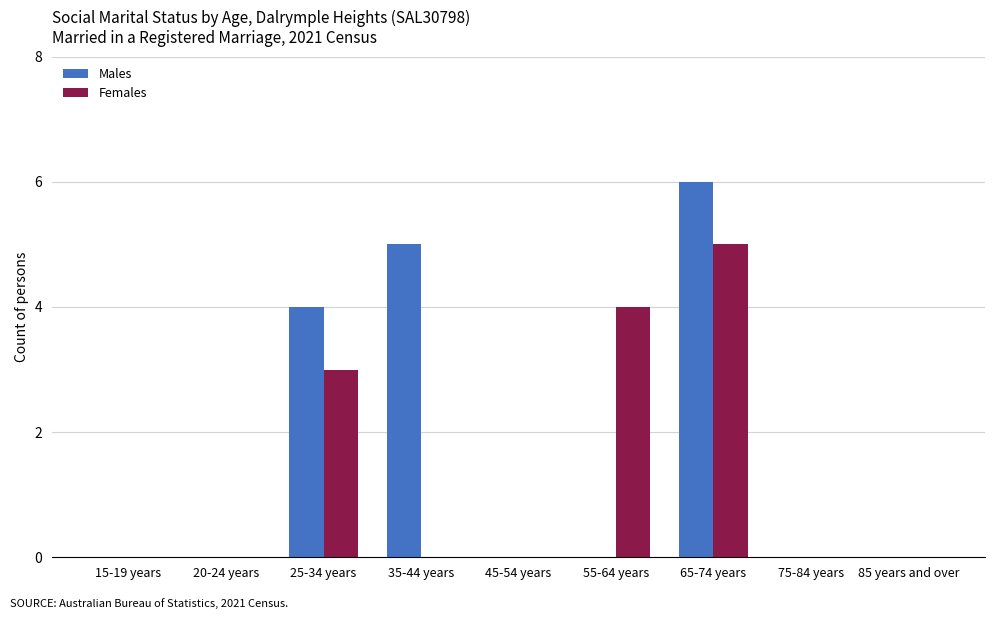

True or false: Males has a value of -3 at 75-84 years.

False